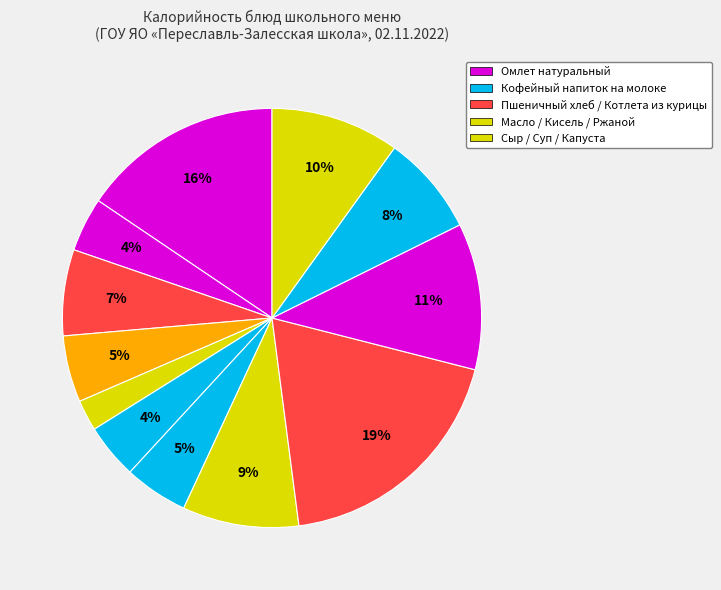

Which slice is the largest?

Котлета из курицы